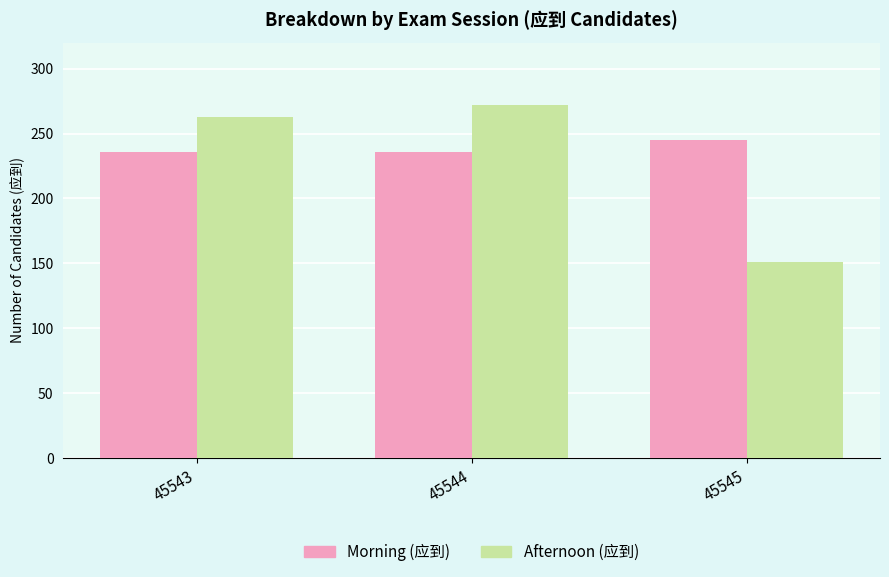

What is the approximate value of Afternoon (应到) at 45545?

151